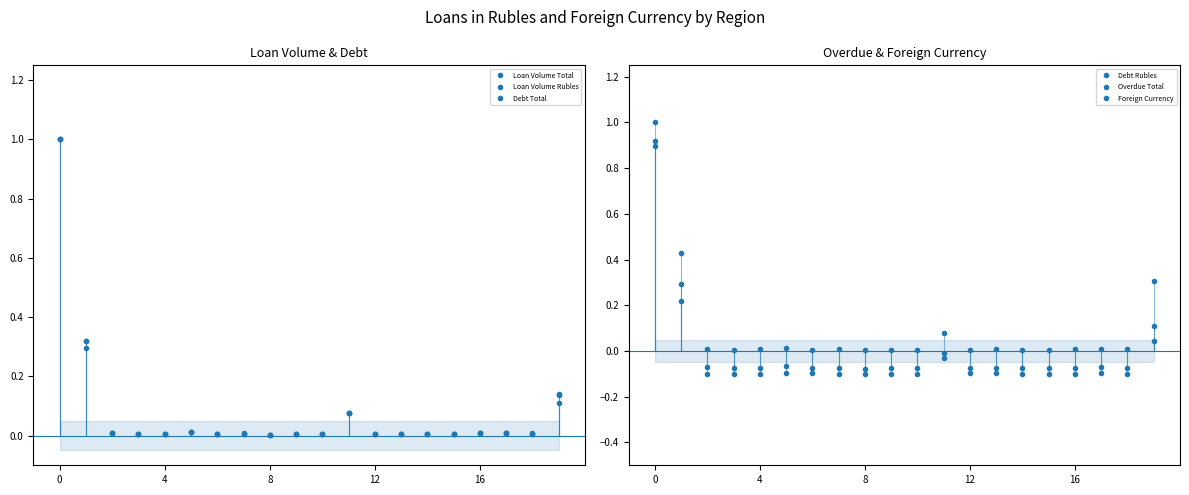

At how many categories does at least one series exceed 0?

20